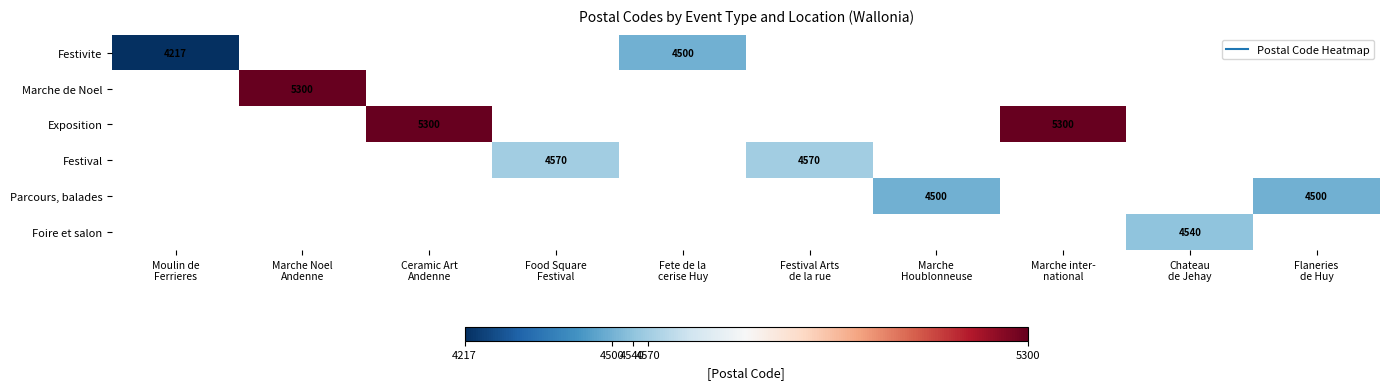

How many values in Festival are above zero?

2